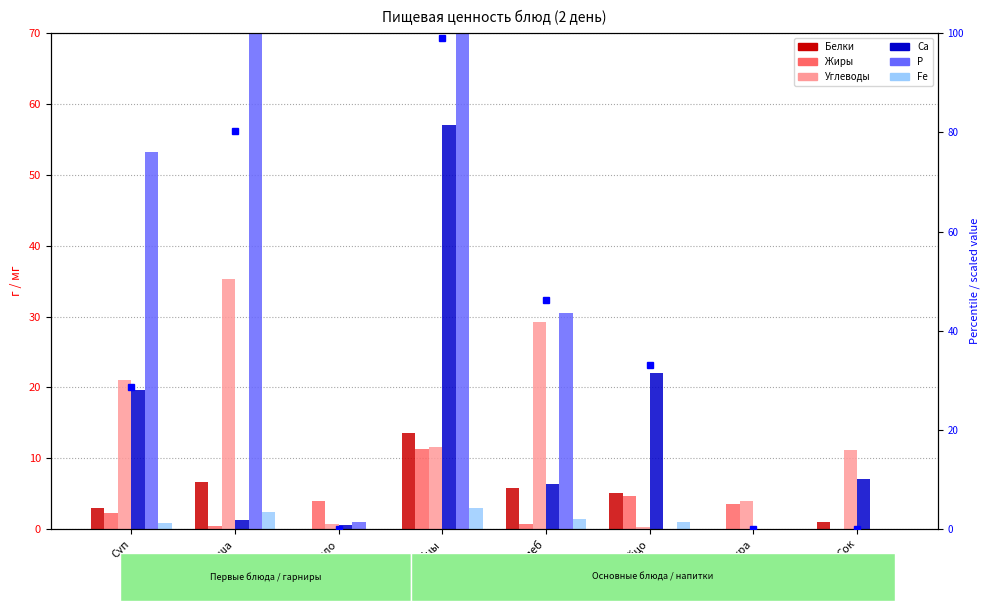

Rank the categories by Жиры value from lowest to highest.

Сок, Каша, Хлеб, Суп, Икра, Масло, Яйцо, Голубцы